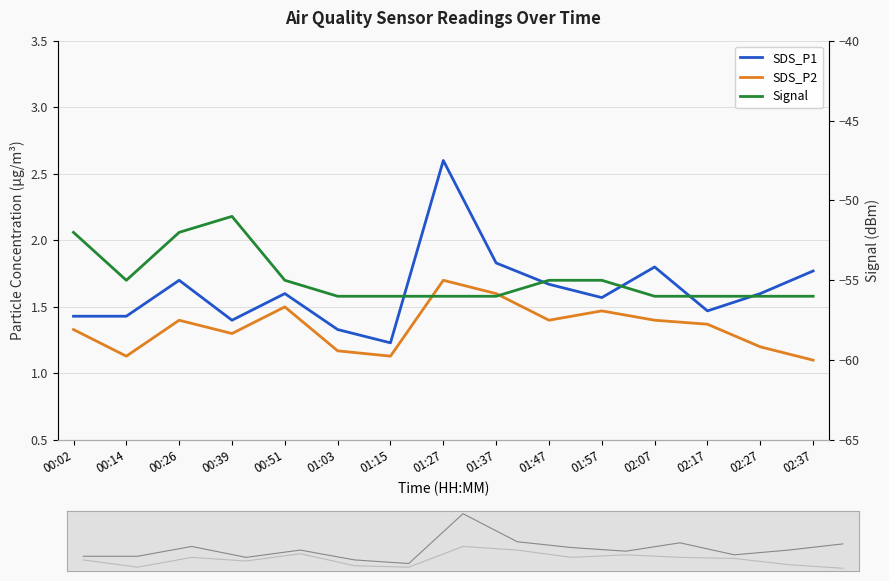

In Signal, how many points are lower than both neighbors (excluding endpoints)?

1